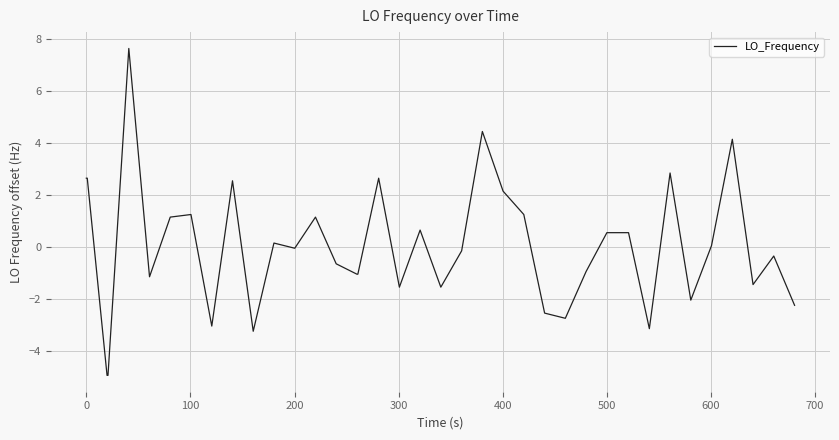

What is the maximum value shown in the chart?

7.6